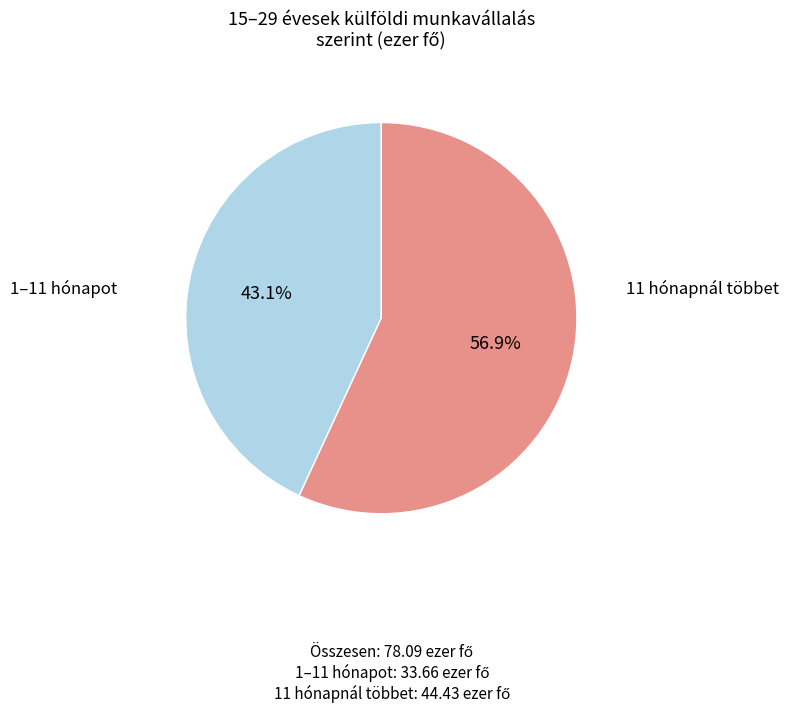

Is there a majority slice in this chart?

Yes